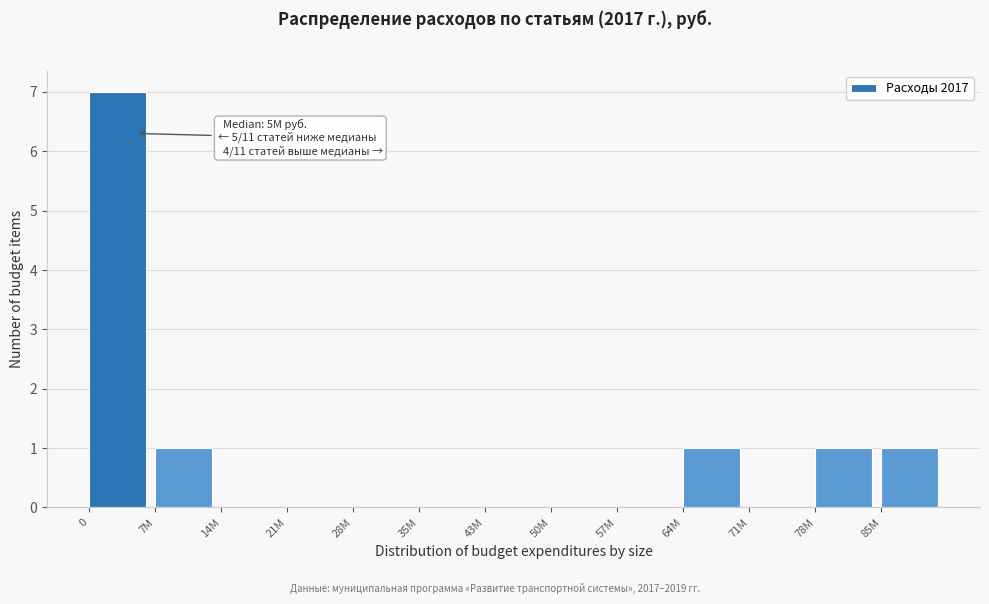

Reading left to right, list all the values displayed in this chart.

0=7	7M=1	14M=0	21M=0	28M=0	35M=0	43M=0	50M=0	57M=0	64M=1	71M=0	78M=1	85M=1